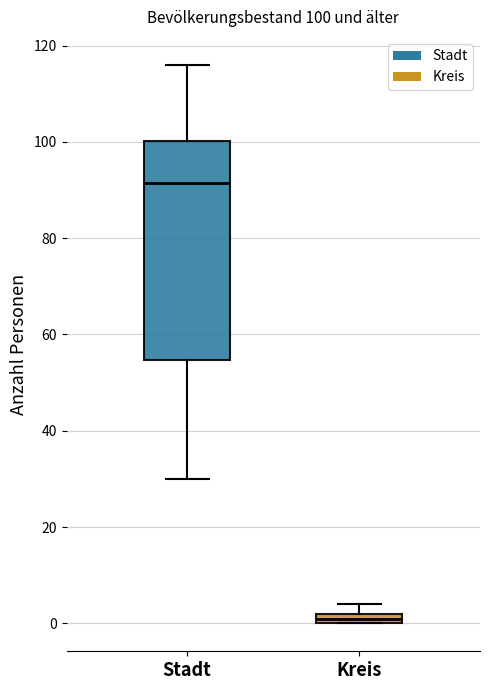

Which box has the highest median line?

Stadt